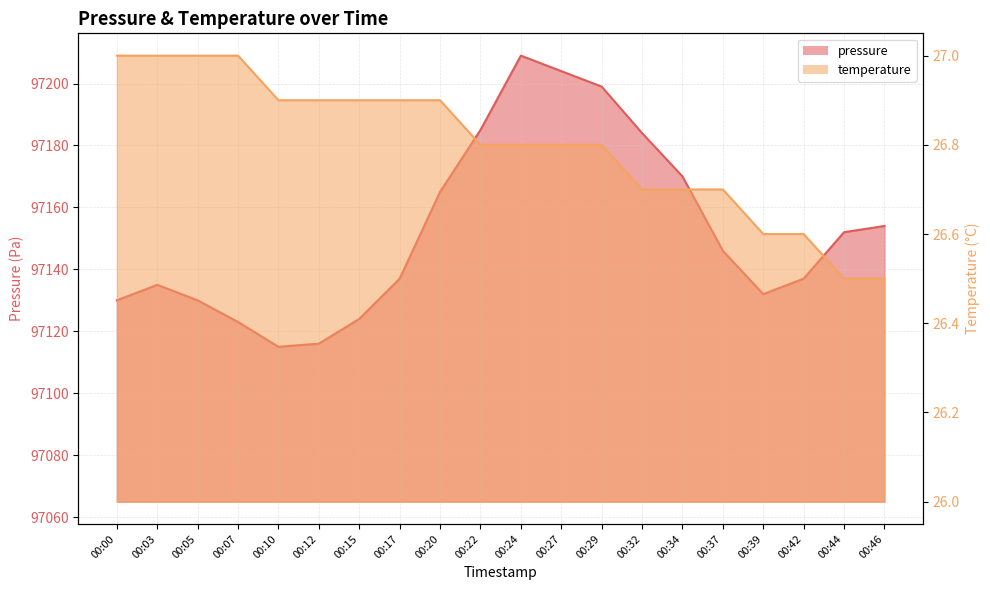

Does the chart have visible grid lines?

Yes